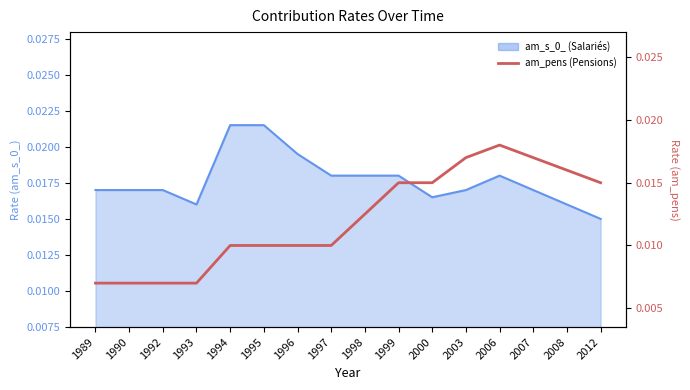

The chart shows a value of 0.0 at 1993. True or false?

False